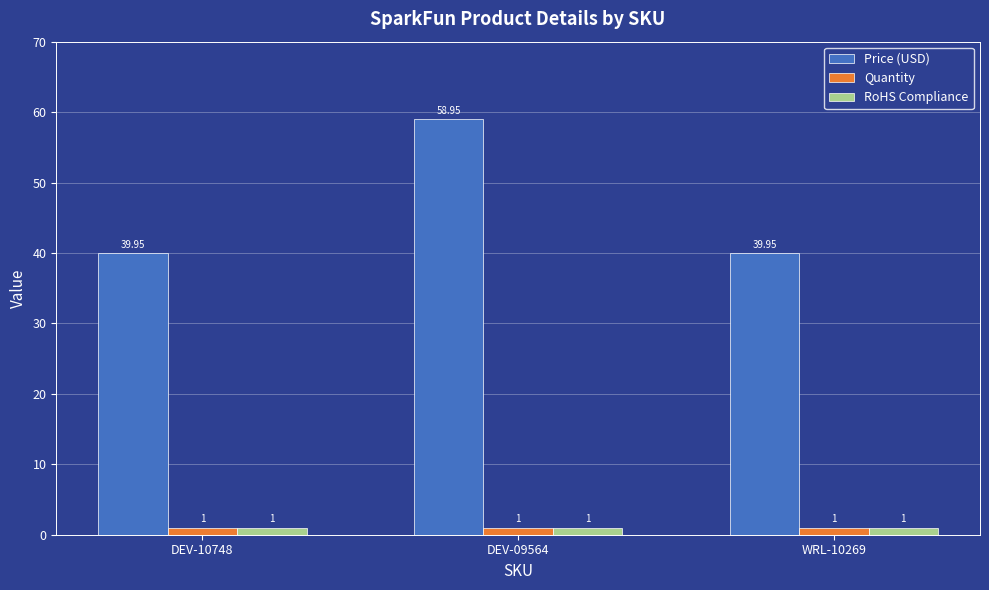

Are the bars grouped side by side (vs. stacked)?

Yes